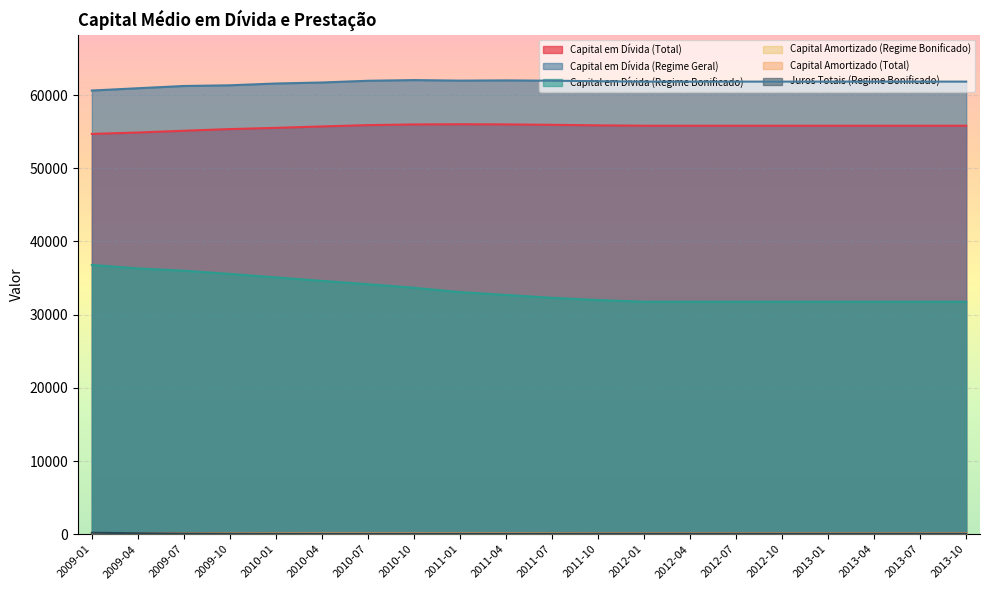

Is the value of Capital Amortizado (Total) at 2009-04 greater than the value of Capital em Dívida (Total) at 2009-10?

No